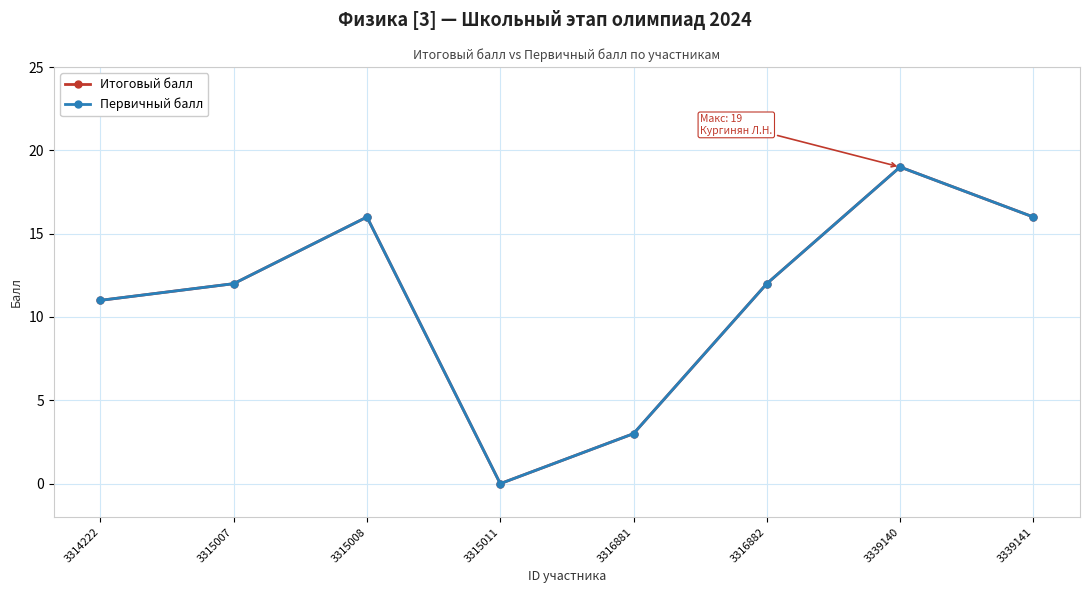

Is it true that Первичный балл equals 19 at 3315007?

False